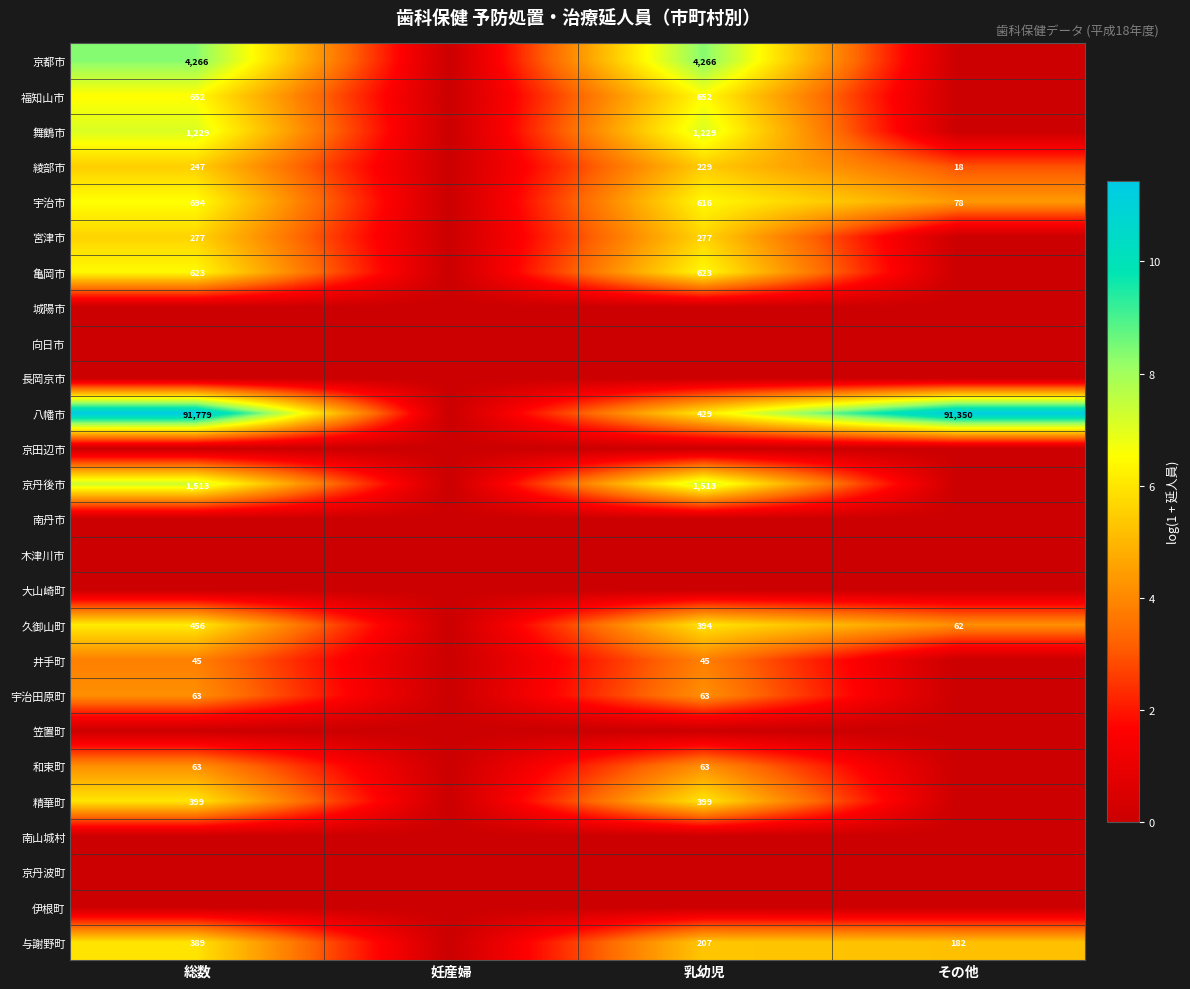

At which category is the sum across all series the highest?

総数